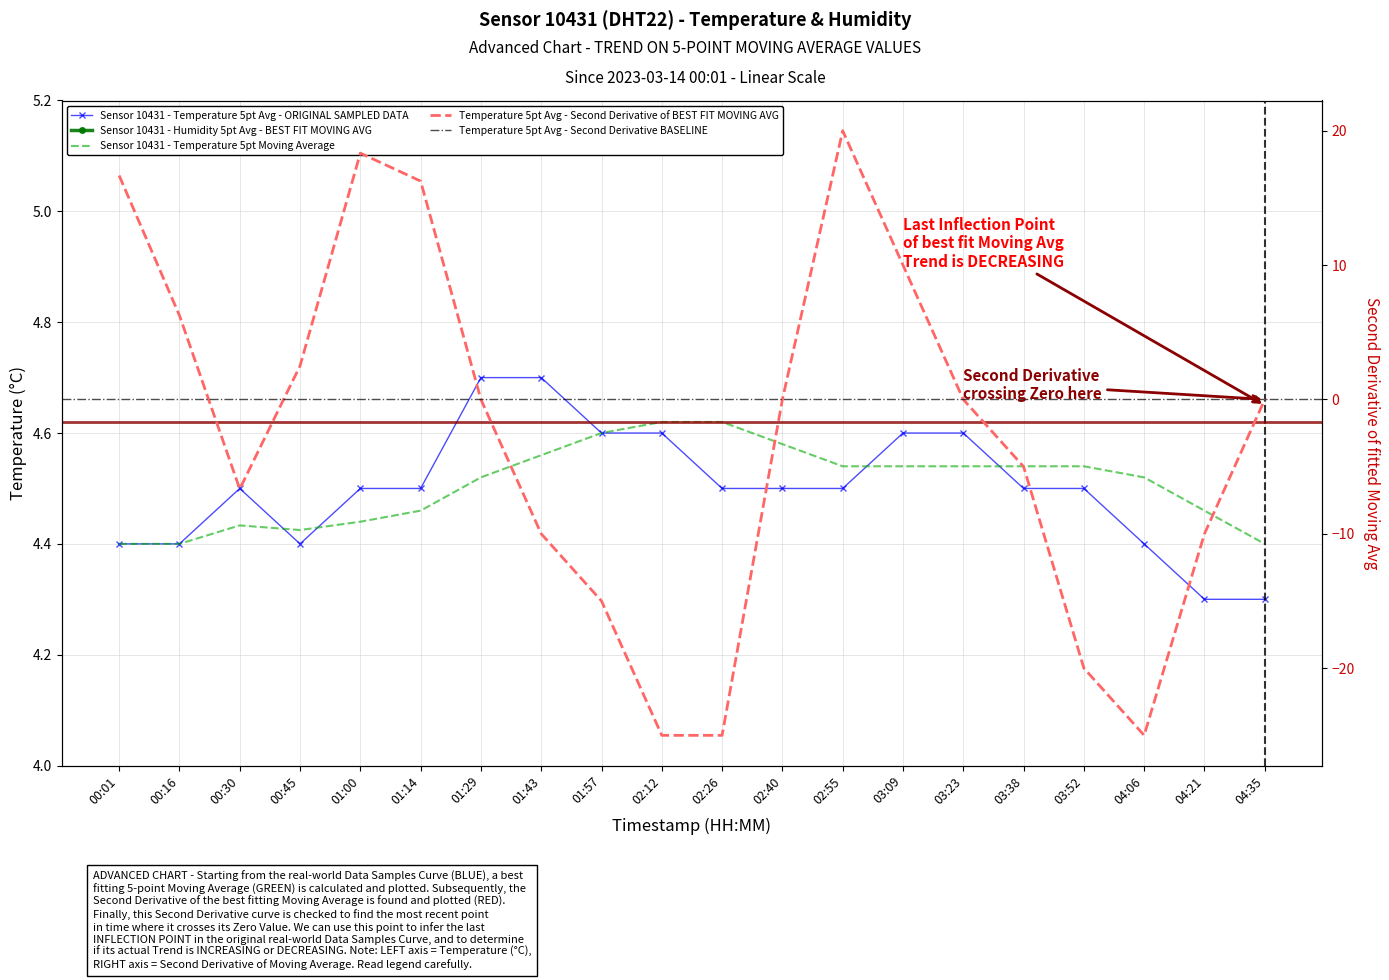

The chart shows a value of 3.0 at 03:38. True or false?

False